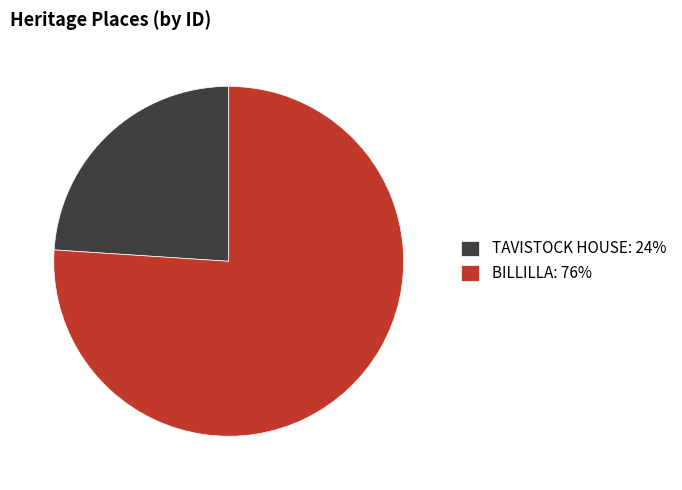

Approximately how many times larger is the value at BILLILLA: 76% compared to TAVISTOCK HOUSE: 24%?

3.2